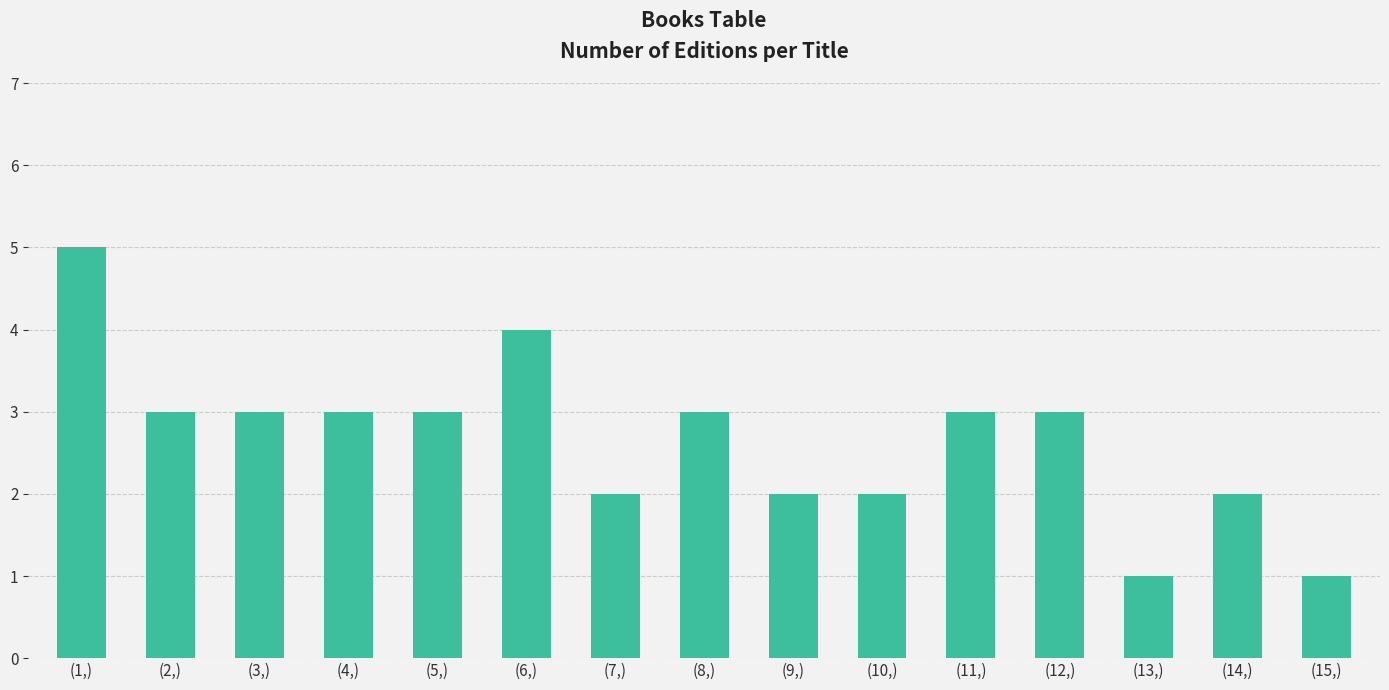

How many bars are there in total?

15